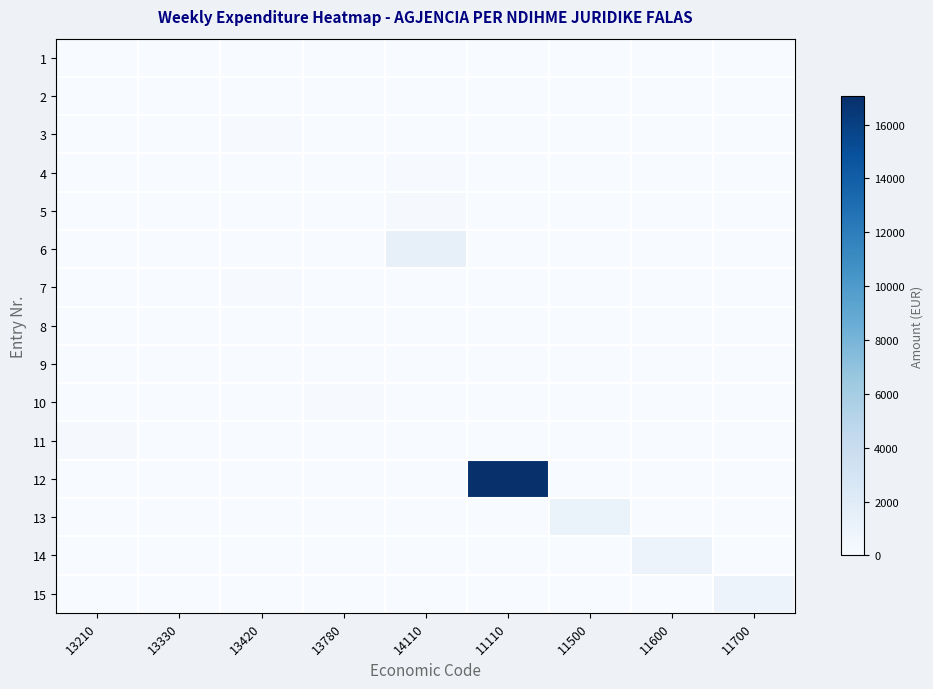

Reading left to right, list all the values displayed in this chart.

1: 13210=3.7	13330=0.0	13420=50.0	13780=0.0	14110=0.0	11110=0.0	11500=0.0	11600=0.0	11700=0.0
2: 13210=0.0	13330=13.6	13420=0.0	13780=0.0	14110=0.0	11110=0.0	11500=0.0	11600=0.0	11700=0.0
3: 13210=0.0	13330=0.0	13420=100.0	13780=0.0	14110=0.0	11110=0.0	11500=0.0	11600=0.0	11700=0.0
4: 13210=0.0	13330=0.0	13420=0.0	13780=0.0	14110=130.8	11110=0.0	11500=0.0	11600=0.0	11700=0.0
5: 13210=0.0	13330=0.0	13420=0.0	13780=0.0	14110=145.8	11110=0.0	11500=0.0	11600=0.0	11700=0.0
6: 13210=0.0	13330=0.0	13420=0.0	13780=0.0	14110=1365.0	11110=0.0	11500=0.0	11600=0.0	11700=0.0
7: 13210=0.0	13330=0.0	13420=70.0	13780=0.0	14110=0.0	11110=0.0	11500=0.0	11600=0.0	11700=0.0
8: 13210=0.0	13330=0.0	13420=0.0	13780=65.0	14110=0.0	11110=0.0	11500=0.0	11600=0.0	11700=0.0
9: 13210=3.7	13330=0.0	13420=0.0	13780=0.0	14110=0.0	11110=0.0	11500=0.0	11600=0.0	11700=0.0
10: 13210=0.0	13330=0.0	13420=0.0	13780=102.0	14110=0.0	11110=0.0	11500=0.0	11600=0.0	11700=0.0
11: 13210=175.9	13330=0.0	13420=0.0	13780=0.0	14110=0.0	11110=0.0	11500=0.0	11600=0.0	11700=0.0
12: 13210=0.0	13330=0.0	13420=0.0	13780=0.0	14110=0.0	11110=17055.9	11500=0.0	11600=0.0	11700=0.0
13: 13210=0.0	13330=0.0	13420=0.0	13780=0.0	14110=0.0	11110=0.0	11500=1107.3	11600=0.0	11700=0.0
14: 13210=0.0	13330=0.0	13420=0.0	13780=0.0	14110=0.0	11110=0.0	11500=0.0	11600=956.0	11700=0.0
15: 13210=0.0	13330=0.0	13420=0.0	13780=0.0	14110=0.0	11110=0.0	11500=0.0	11600=0.0	11700=956.0